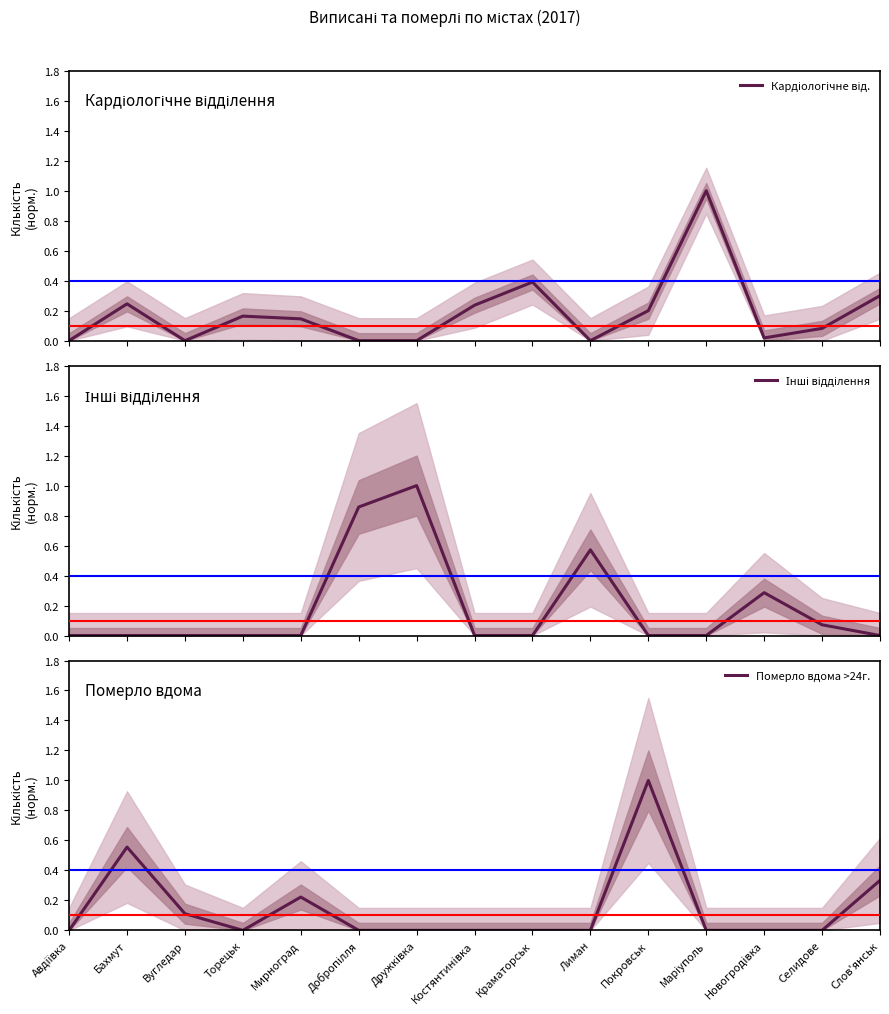

What is the maximum value shown in the chart?

1.0